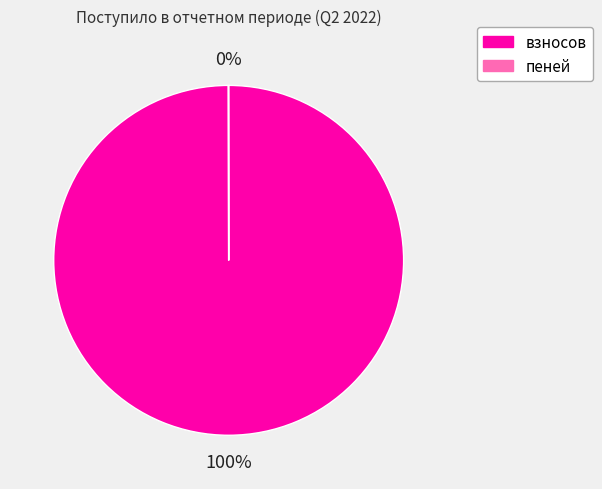

Is there any slice that represents more than half of the pie?

Yes